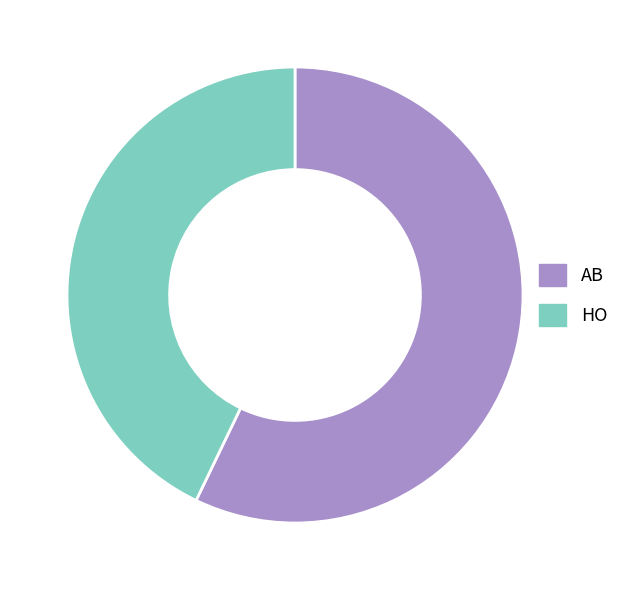

Is the sum of HO and AB greater than half?

Yes